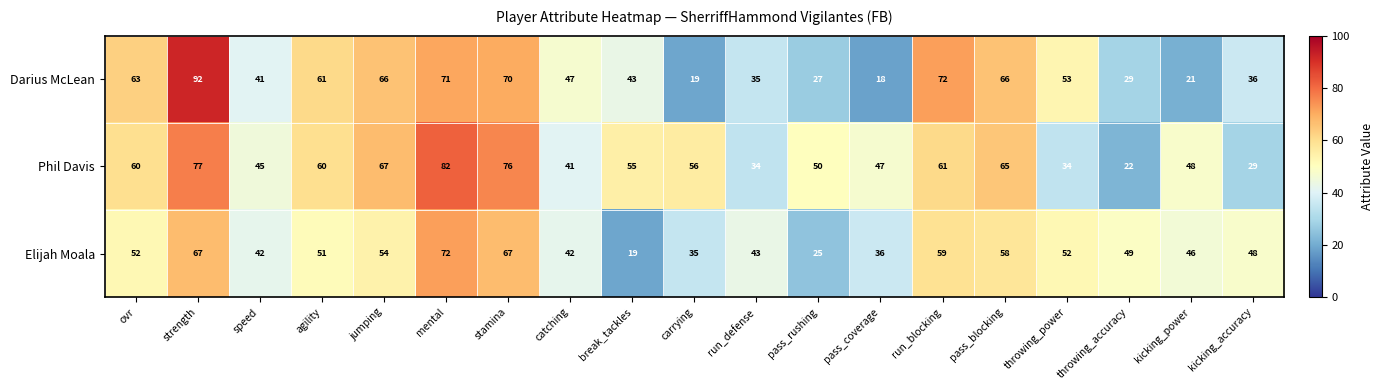

Which series has the largest total across all categories?

Phil Davis